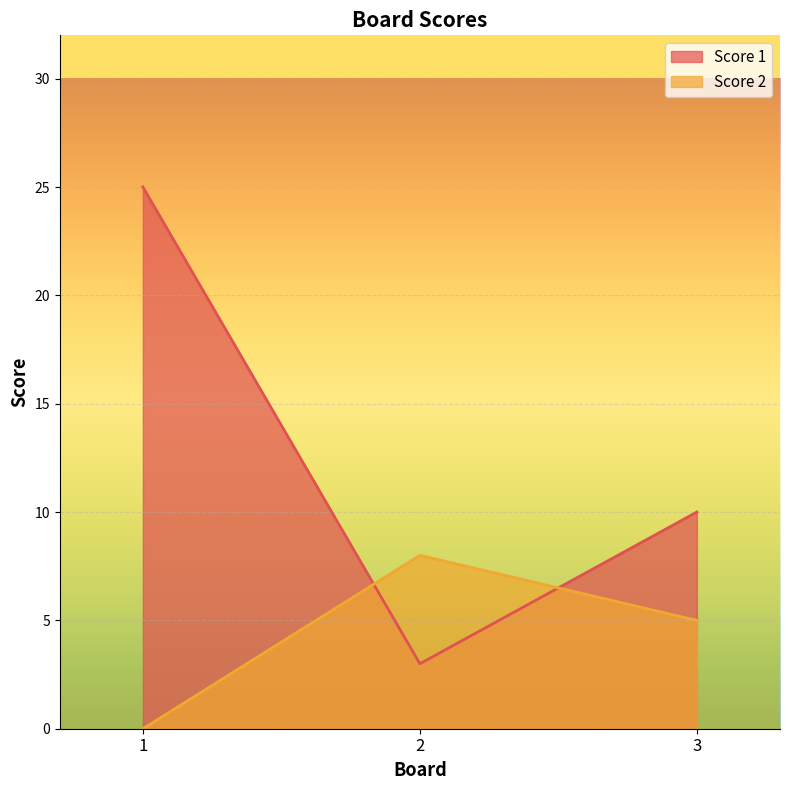

How many lines are shown in the chart?

2